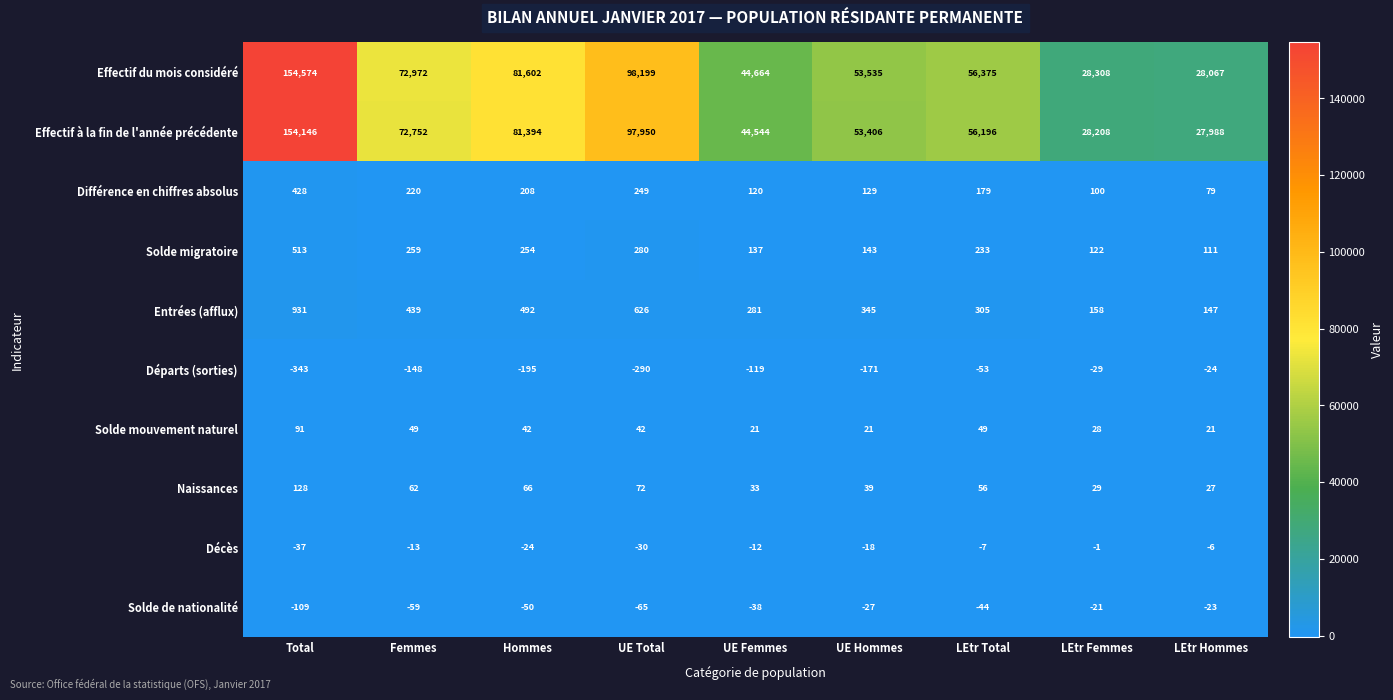

What is the difference between the highest and lowest values at Total?

154917